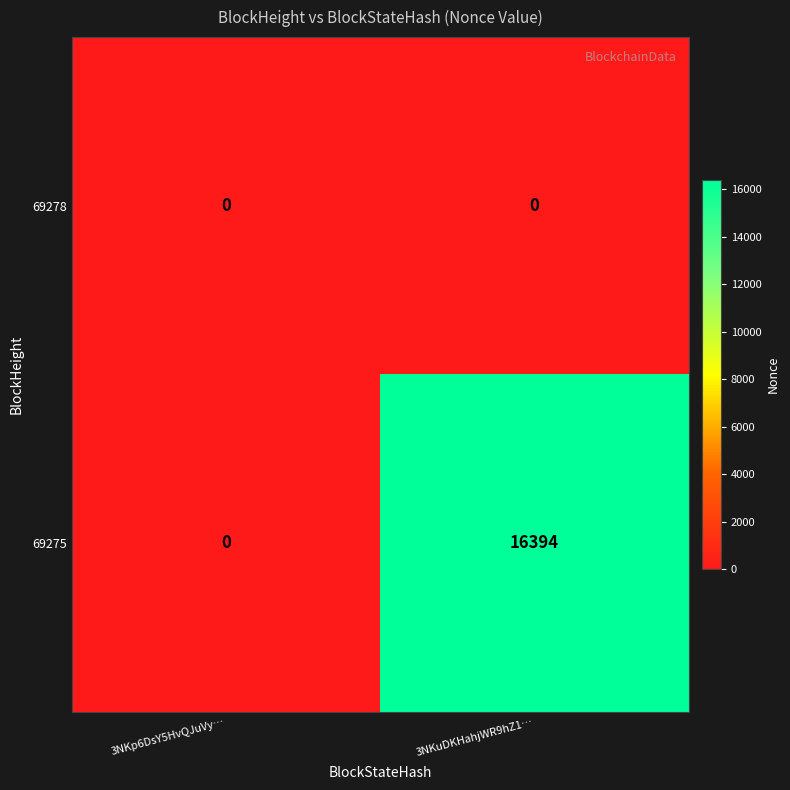

Which series has the largest total across all categories?

69275